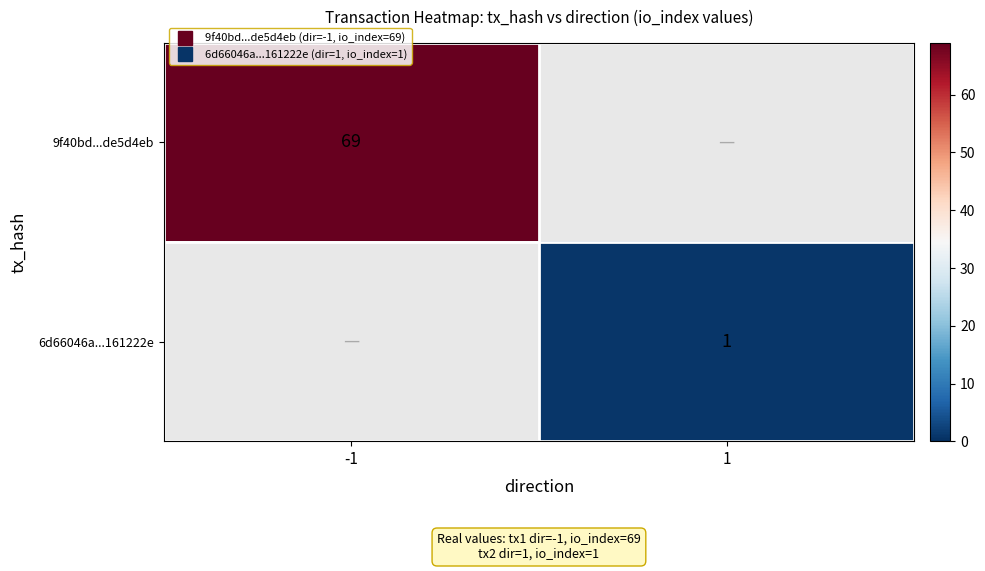

At how many categories does at least one series exceed 43?

1